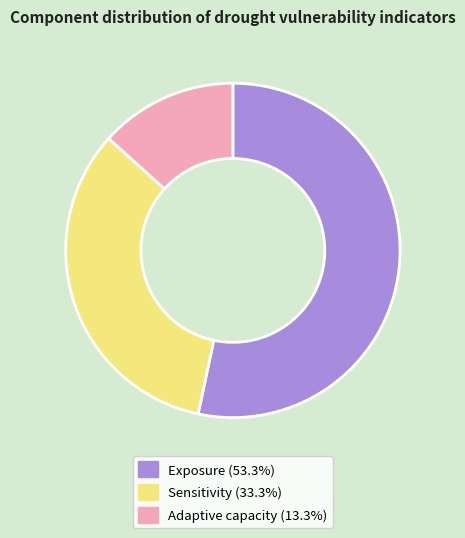

Do Adaptive capacity and Exposure together represent more than half of the pie?

Yes